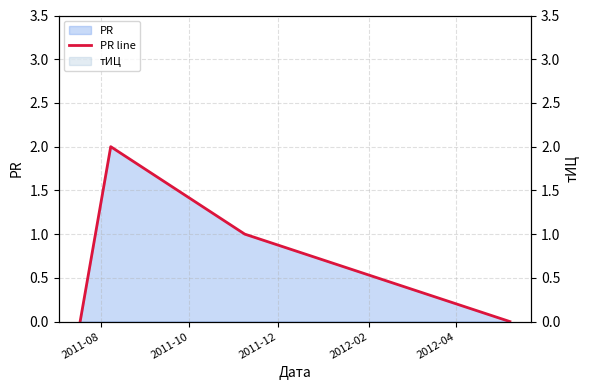

The chart shows a value of -1 at 2012-02. True or false?

False